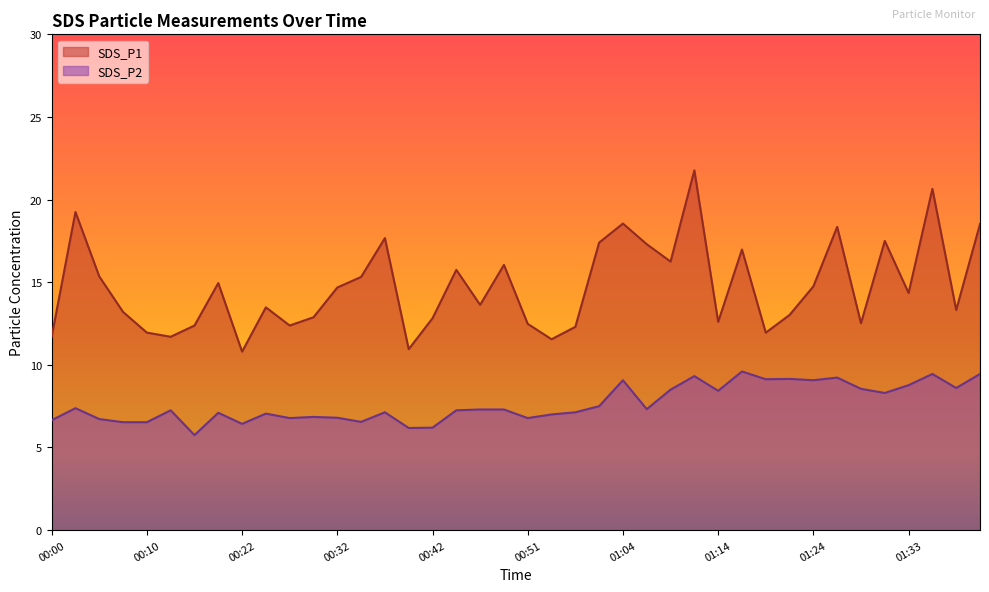

Between 01:31 and 01:38, which series saw the biggest shift?

SDS_P1